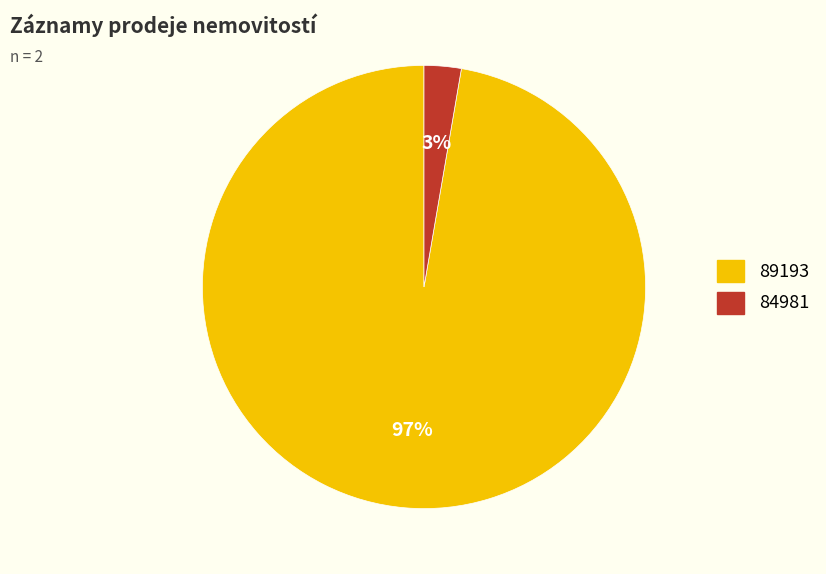

Between 89193 and 84981, which is larger?

89193